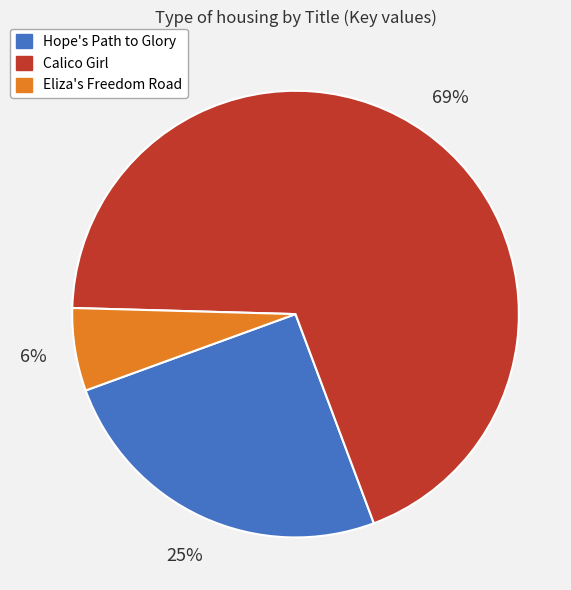

Which has a higher value, Calico Girl or Hope's Path to Glory?

Calico Girl